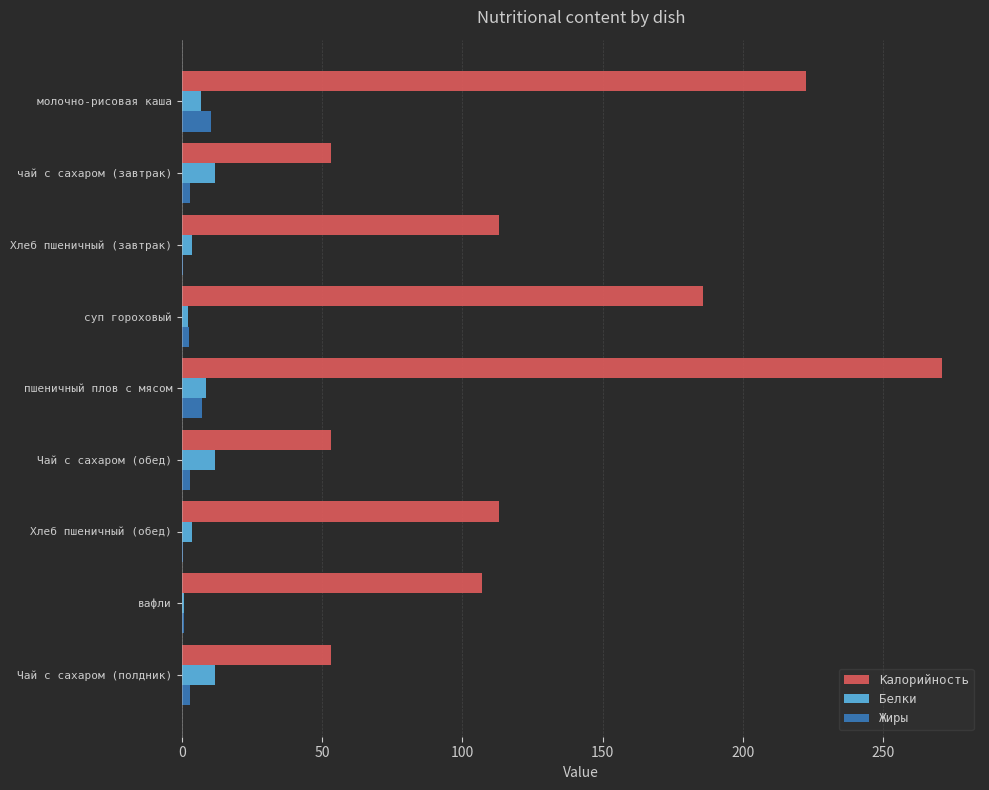

Is the value of Калорийность at Чай с сахаром (обед) greater than the value of Белки at Хлеб пшеничный (обед)?

Yes